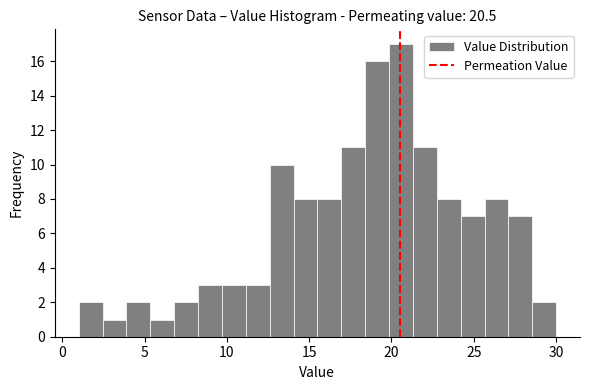

Read against the x-axis, roughly where is the centre of the tallest bar?

20.5